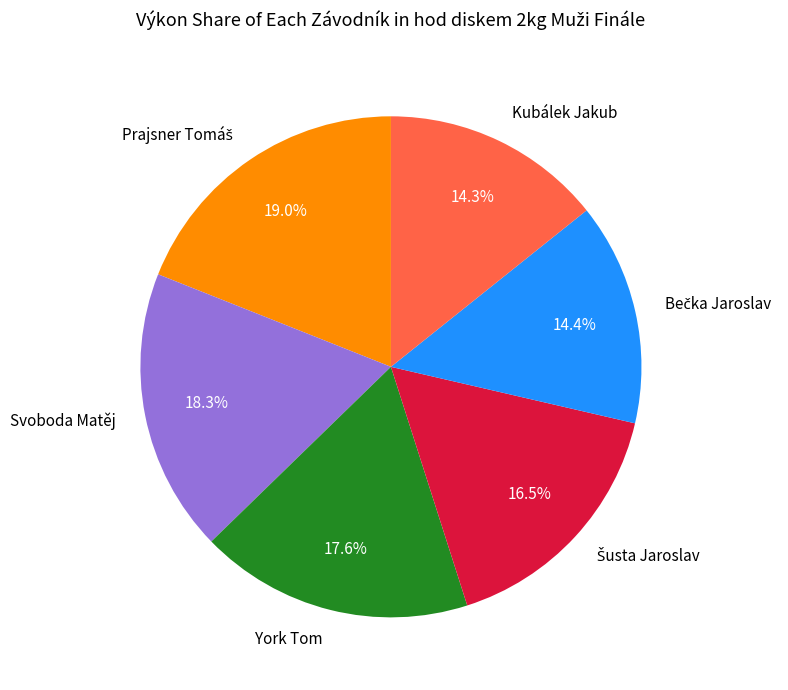

Is there any slice that represents more than half of the pie?

No